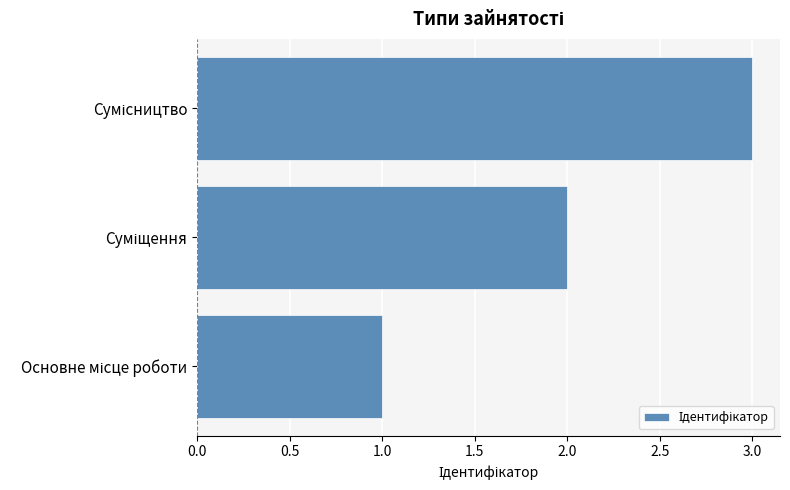

How many categories are shown in the chart?

3